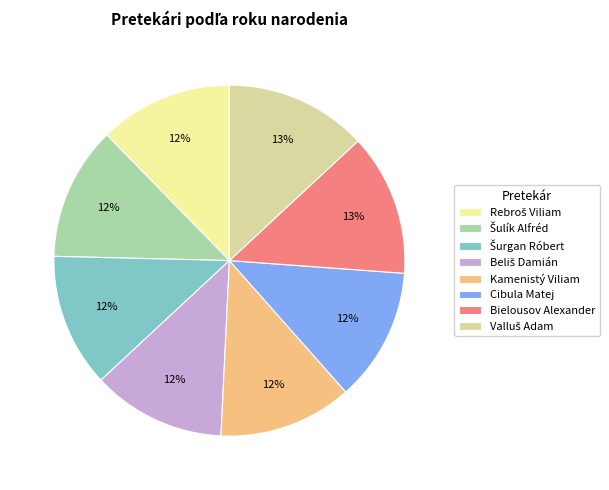

The Kamenistý Viliam slice represents 12% of the pie. True or false?

True